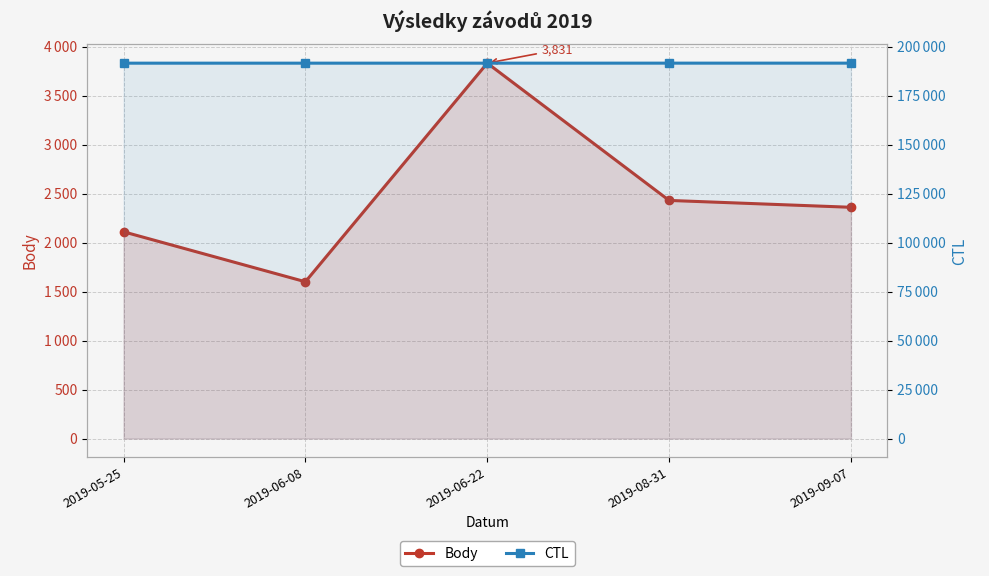

List the series in order of their peak value, lowest first.

Body, CTL